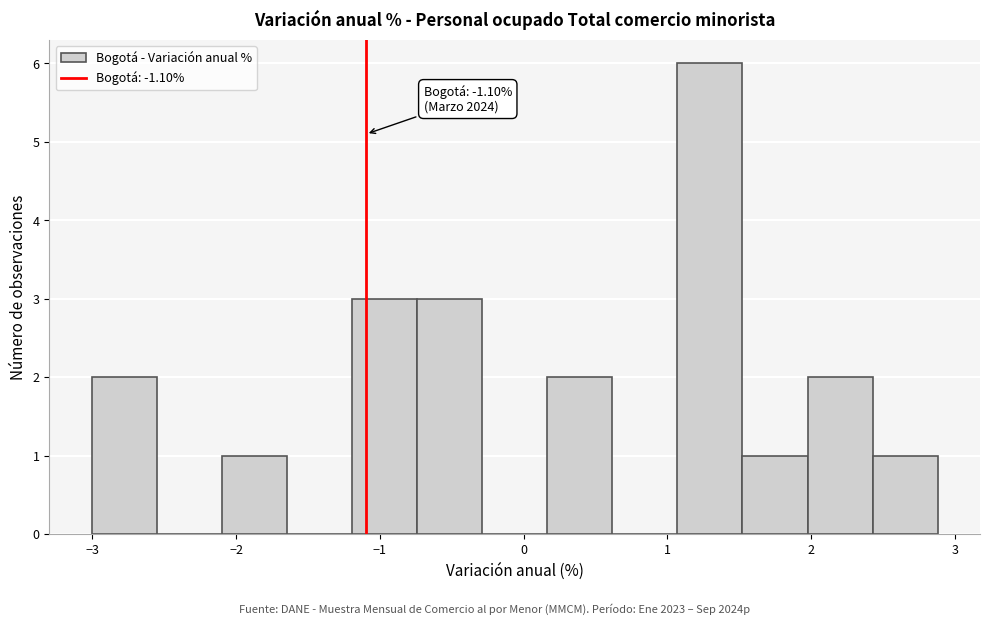

Which range on the x-axis has the tallest bar?

1.1 to 1.5